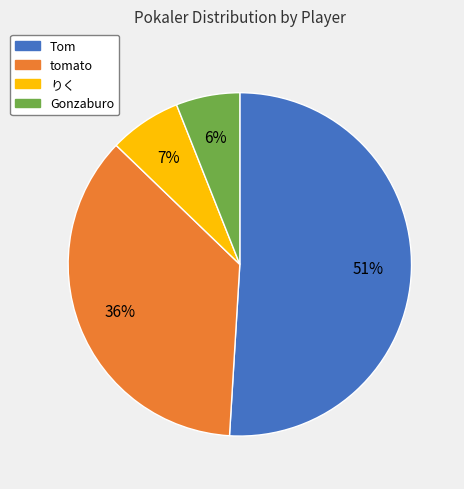

To the nearest percent, what is the combined percentage of Gonzaburo and Tom?

57%